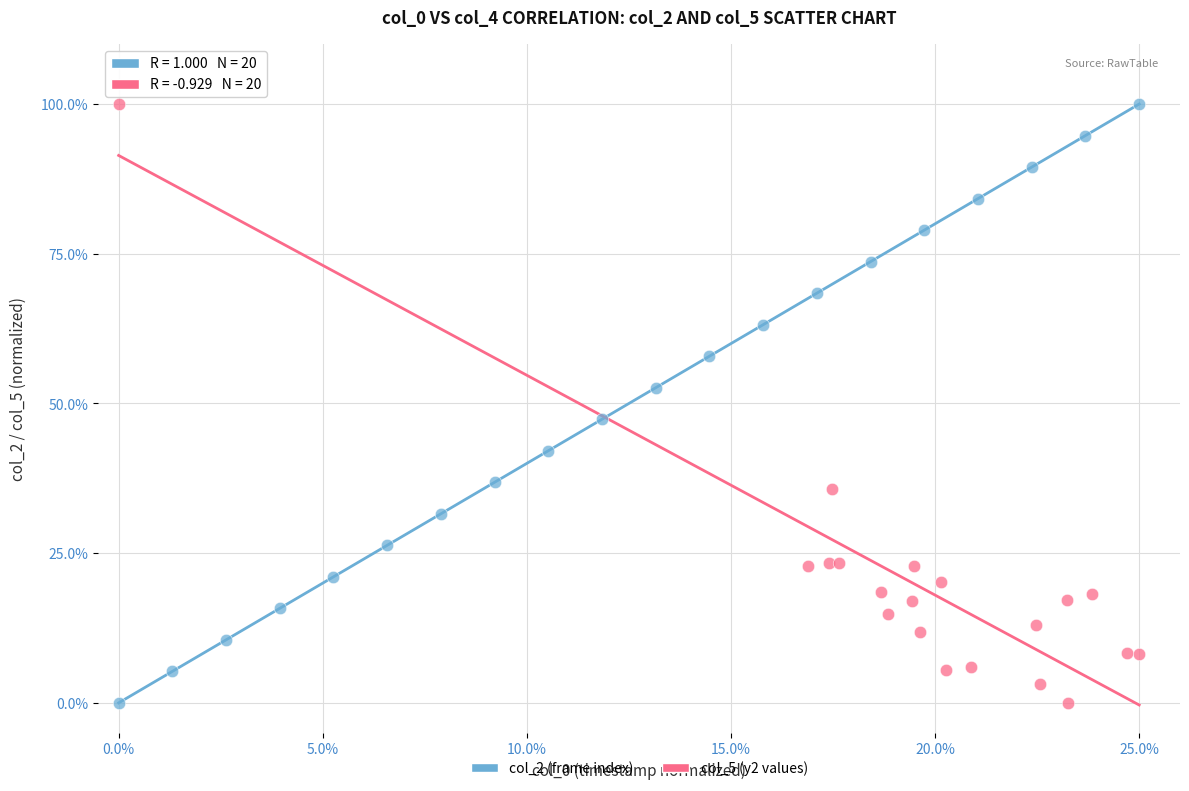

What are all the series names shown in the legend?

col_2 (frame index), col_5 (y2 values)